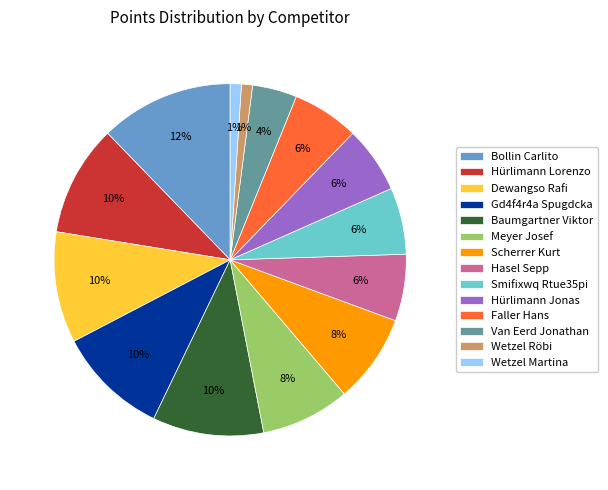

Which slice is the largest?

Bollin Carlito